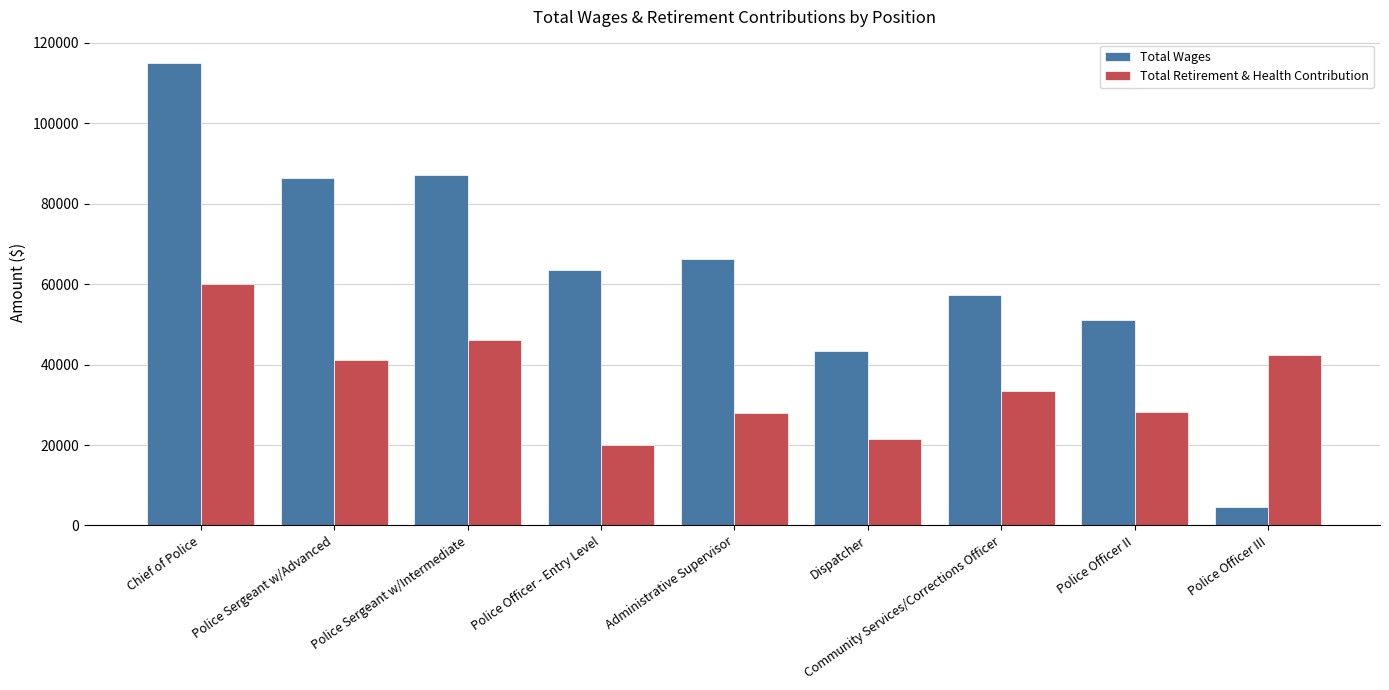

Rank the series by their average value, from lowest to highest.

Total Retirement & Health Contribution, Total Wages